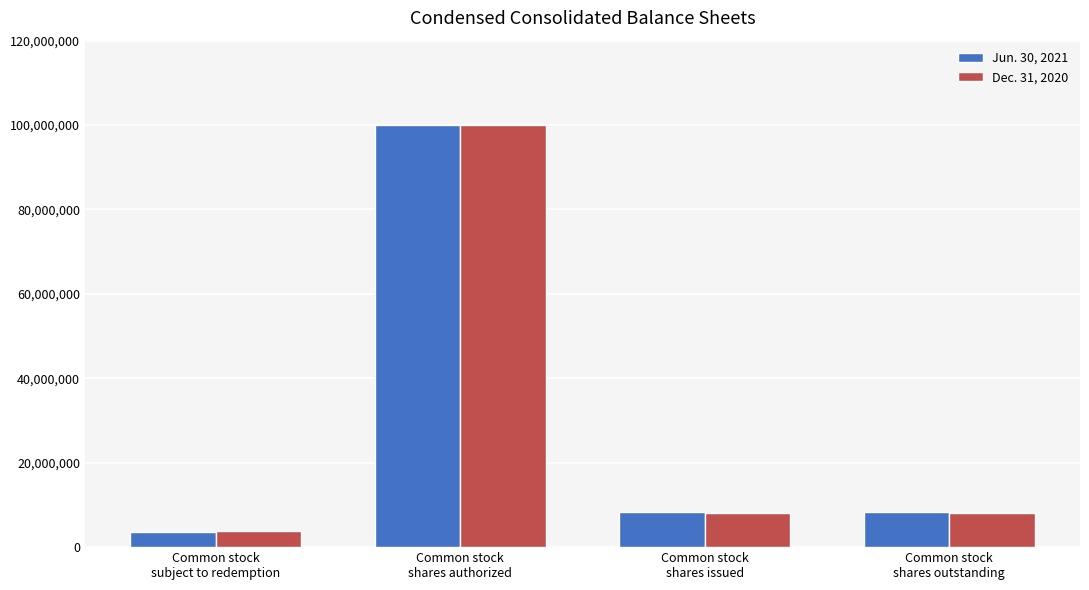

Rank the series by their average value, from highest to lowest.

Jun. 30, 2021, Dec. 31, 2020